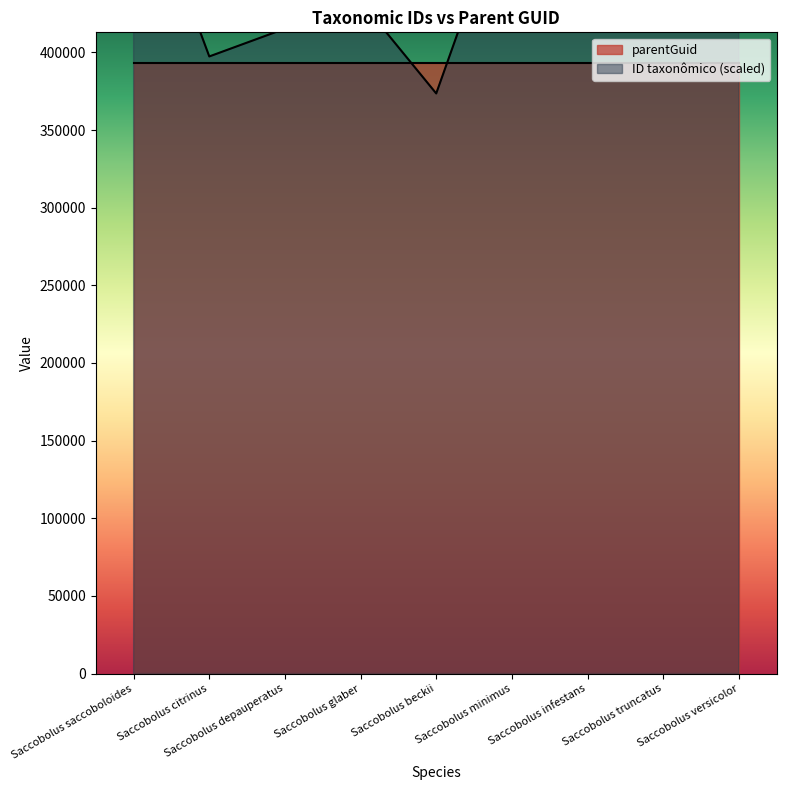

Reading left to right, what are all the values shown in this chart?

528469.2	397394.6	415268.4	433142.2	373562.8	510595.4	451016.0	540385.1	570174.8